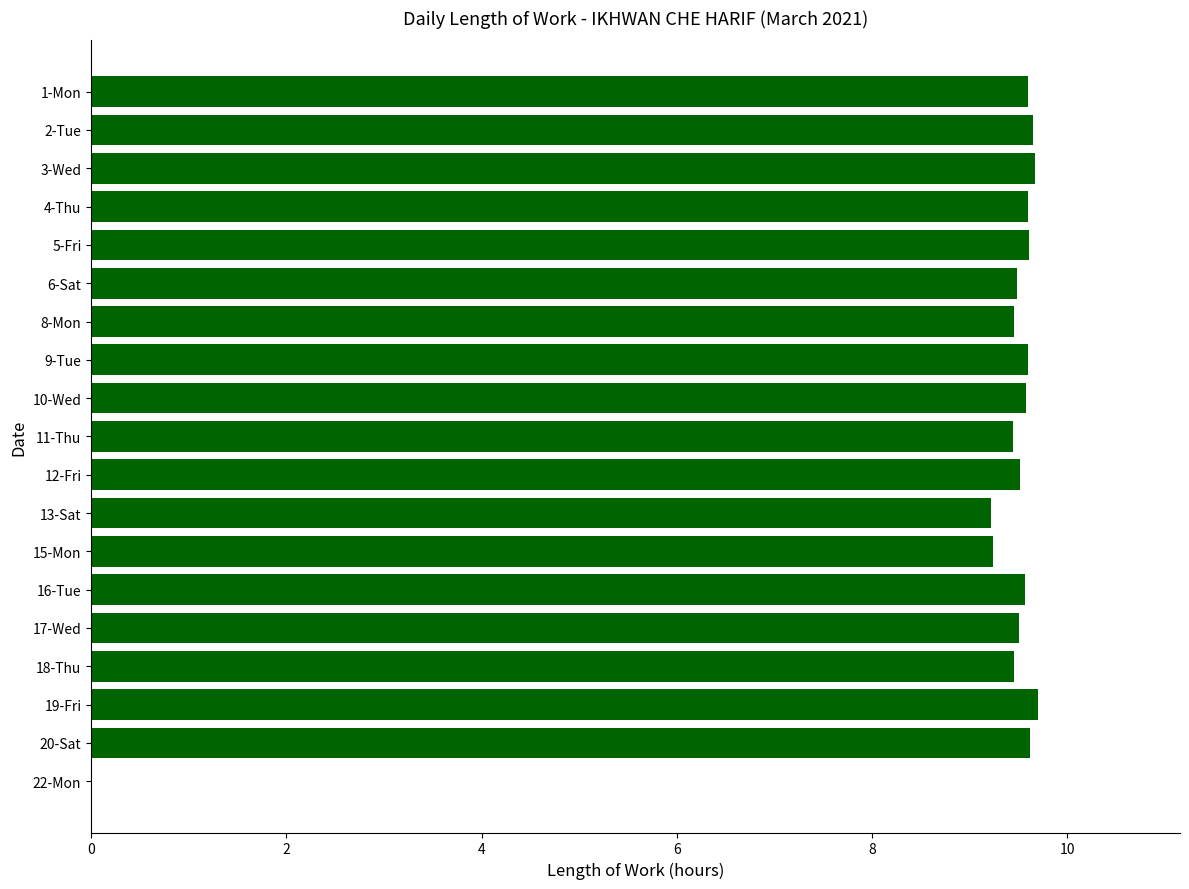

What is the sum of all values?

171.5